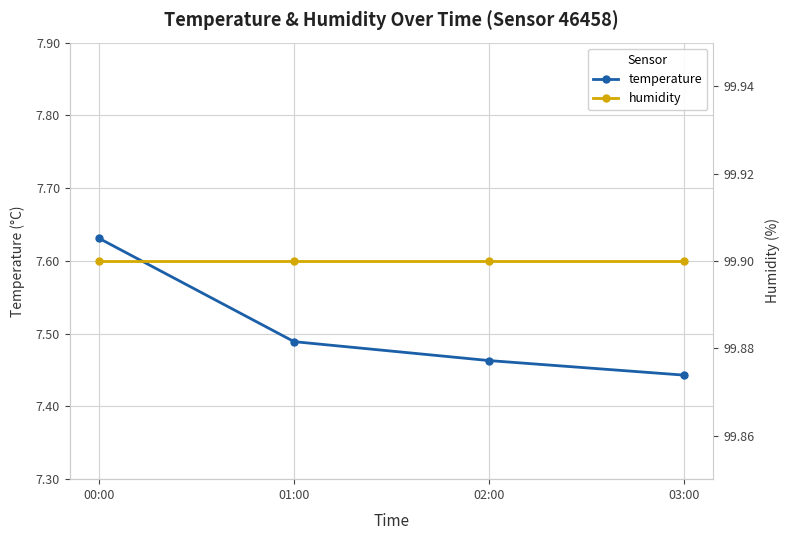

Rank the categories by humidity value from lowest to highest.

00:00, 01:00, 02:00, 03:00